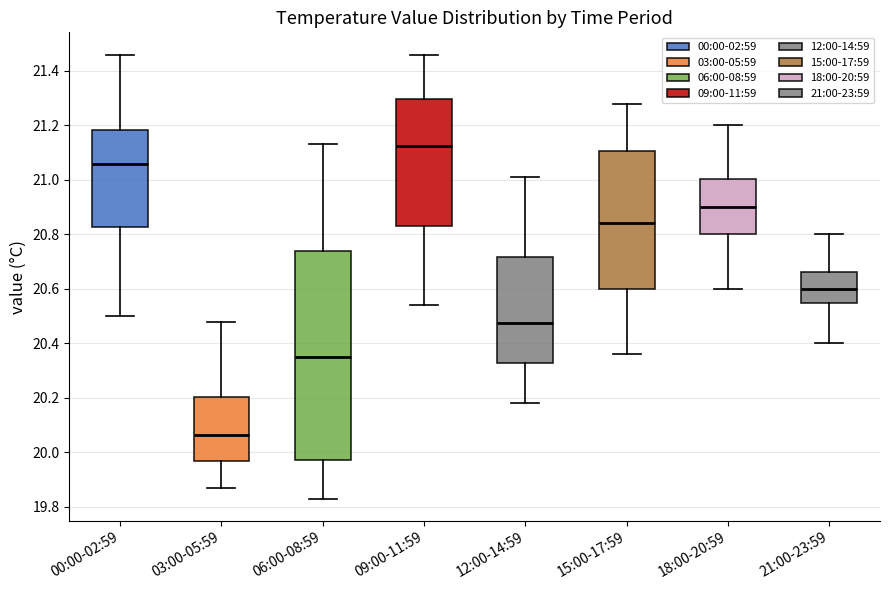

Comparing the boxes themselves (not the whiskers), which one is the tallest?

06:00-08:59